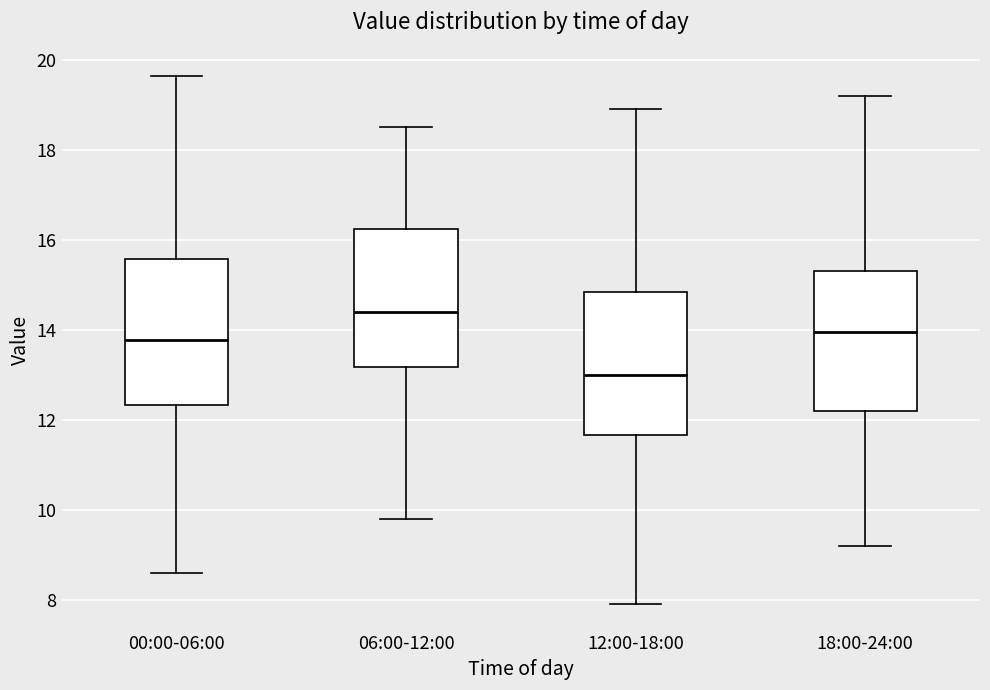

Where does the lower whisker of the box for 06:00-12:00 end on the y-axis? The values are not printed on the chart, so give them approximately, as read against the axis.

9.8